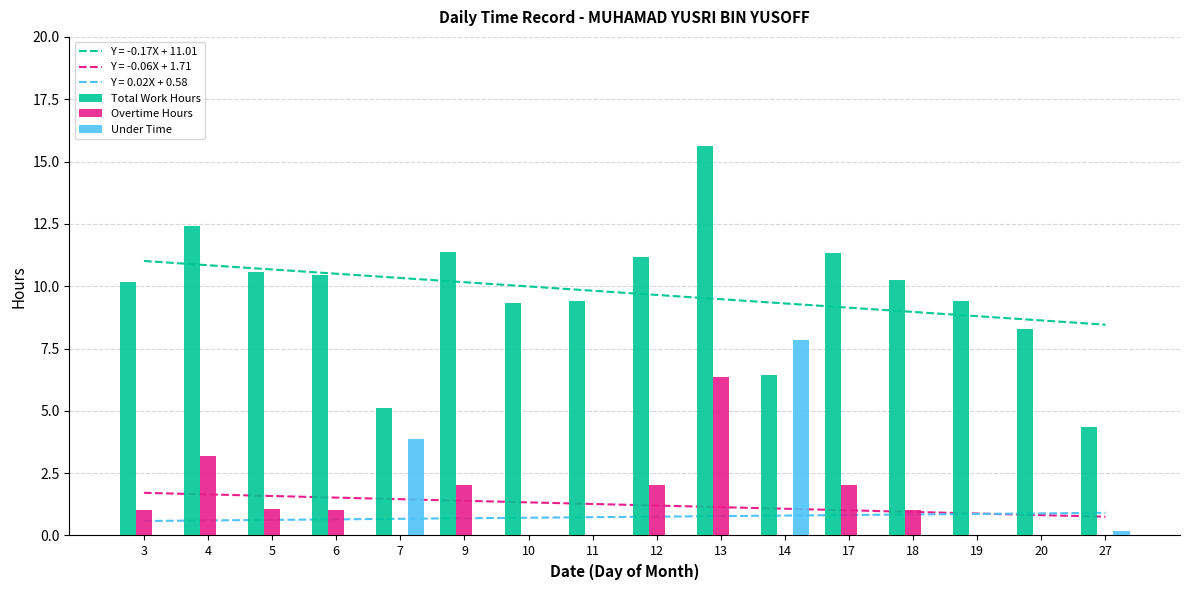

The Overtime Hours series shows 0.3 at 18. True or false?

False